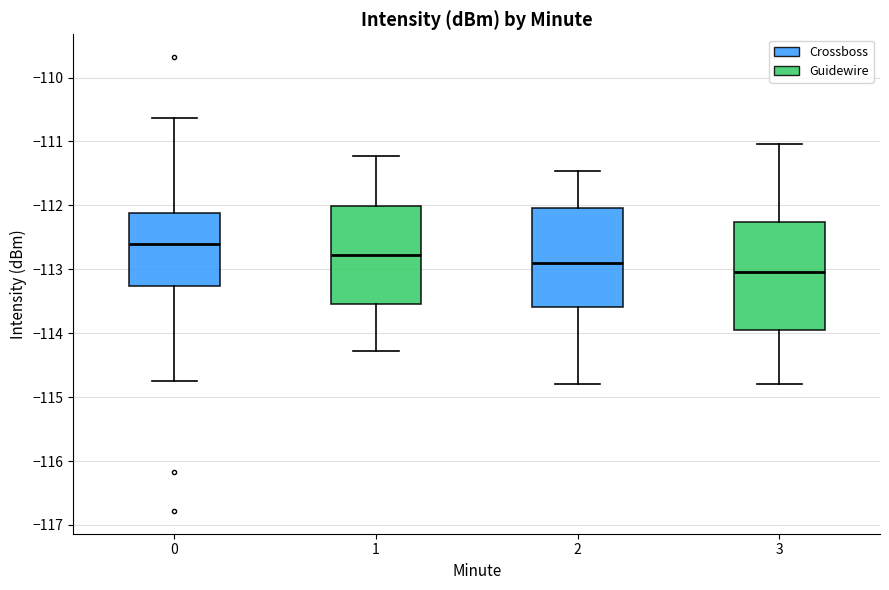

Reading left to right, transcribe this box plot: for each box, give where its median line is, the range the box spans, and where its two whiskers end, as read against the y-axis. The values are not printed on the chart, so give them approximately, as read against the axis.

0: median -112.6, box -113.3 to -112.1, whiskers -114.7 to -110.6
1: median -112.8, box -113.5 to -112.0, whiskers -114.3 to -111.2
2: median -112.9, box -113.6 to -112.0, whiskers -114.8 to -111.5
3: median -113.0, box -113.9 to -112.3, whiskers -114.8 to -111.0